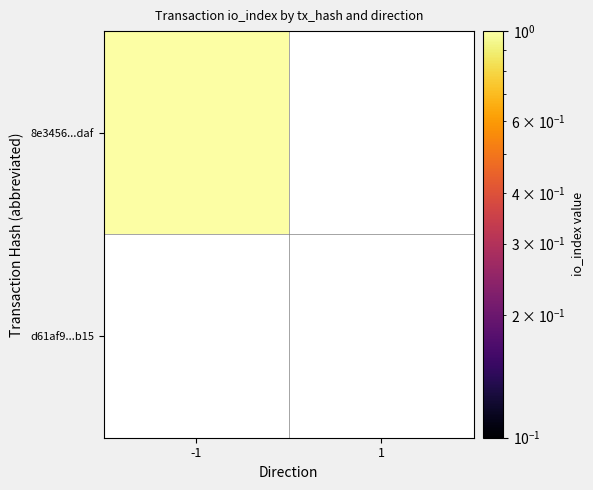

How many distinct data groups are displayed?

2